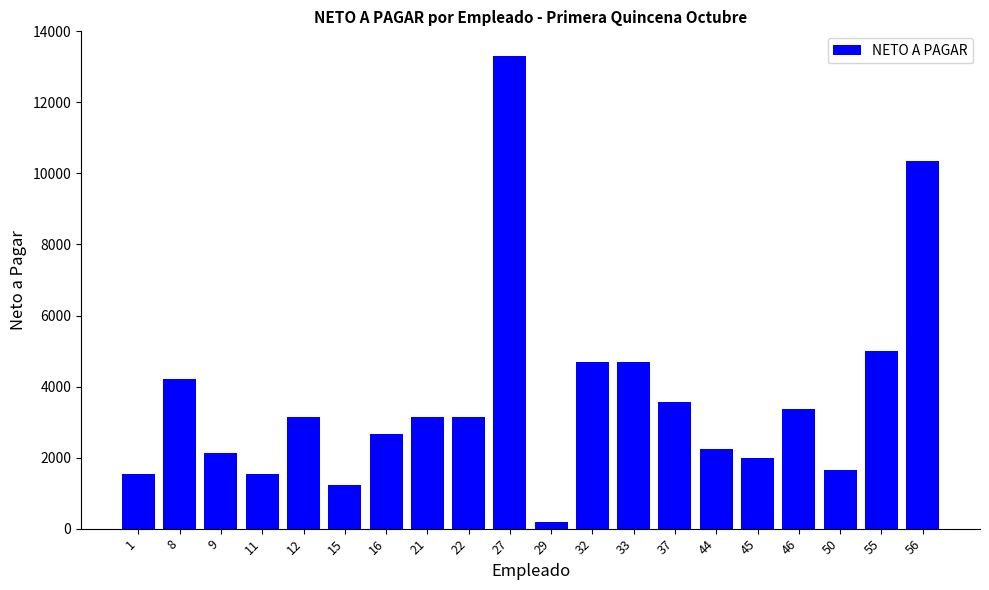

Is it true that the value at 8 is 2282.4?

False